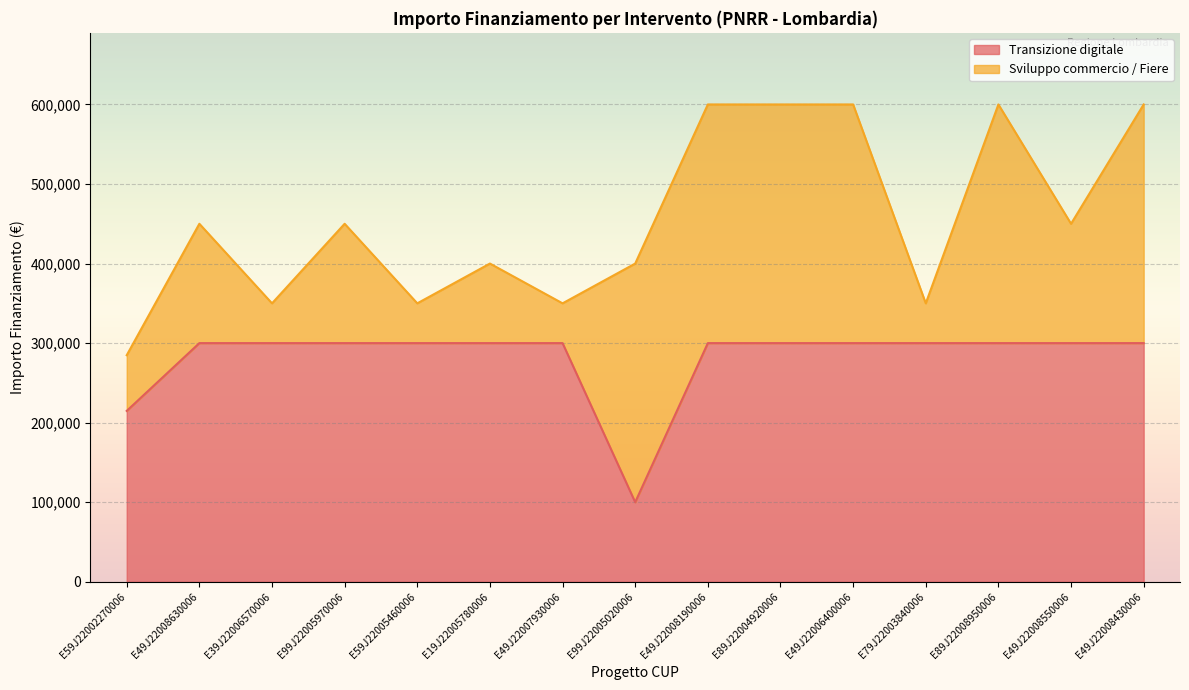

What is the sum of the values at E99J22005020006 and E59J22005460006?

400000